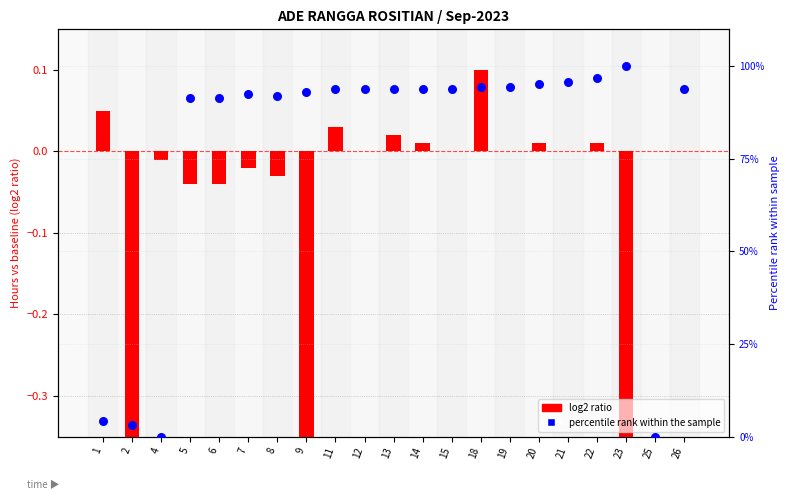

At how many categories does at least one series exceed 57?

17